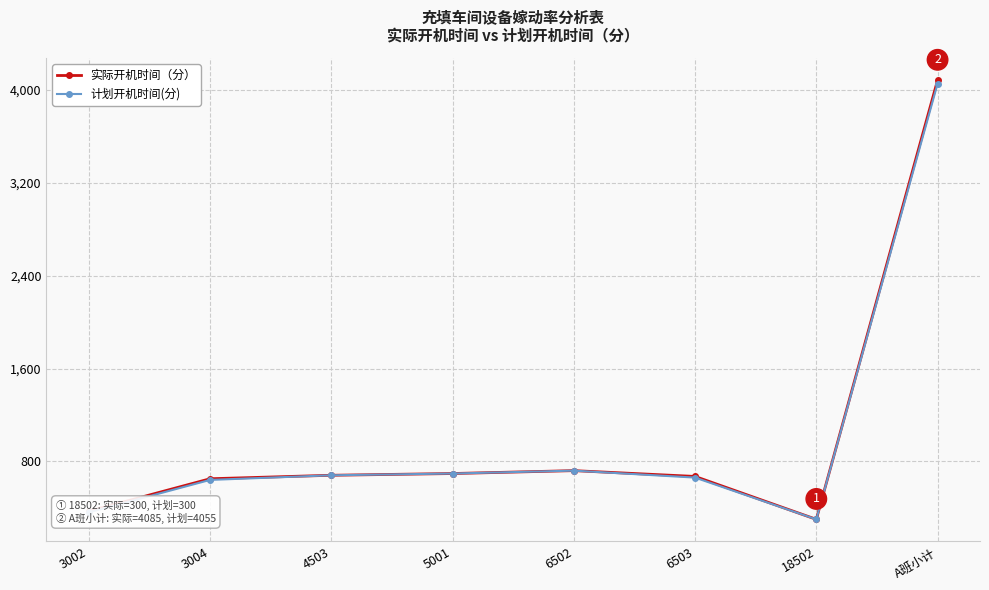

At how many categories does at least one series exceed 541?

6